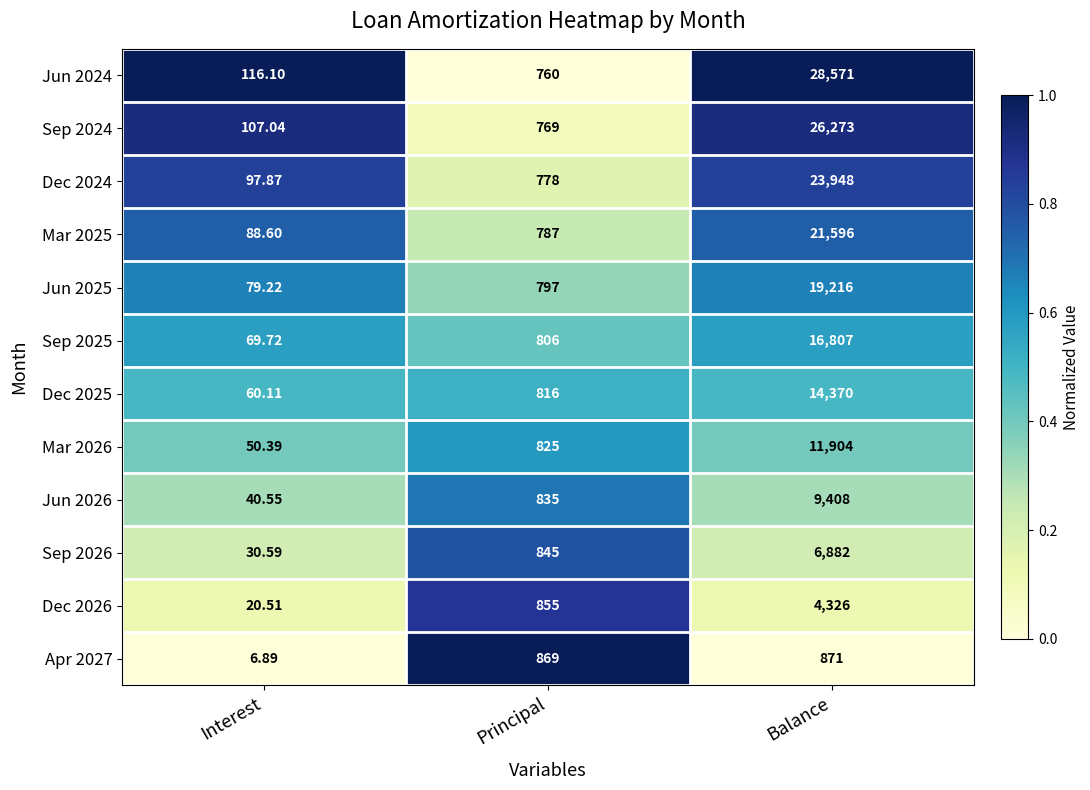

Where is Dec 2026 nearest to the value 2173?

Principal